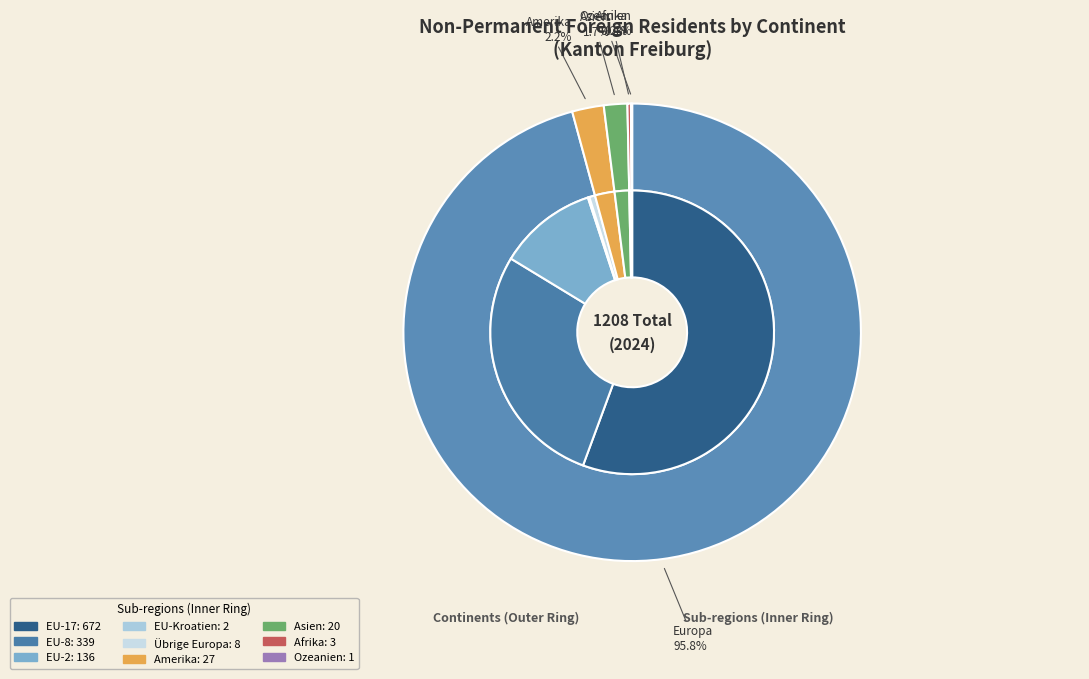

Rank the categories by value from lowest to highest.

Ozeanien, Afrika, Asien, Amerika, Europa